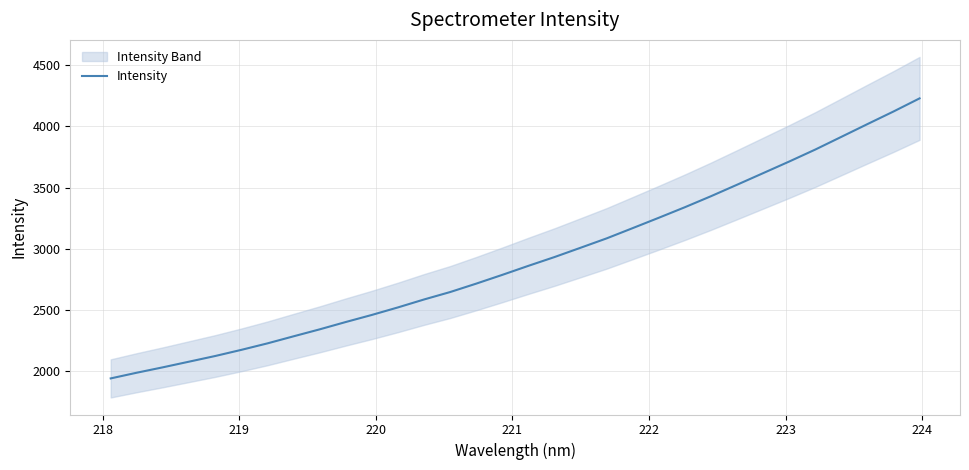

What is the lowest value of the Intensity series?

1943.6